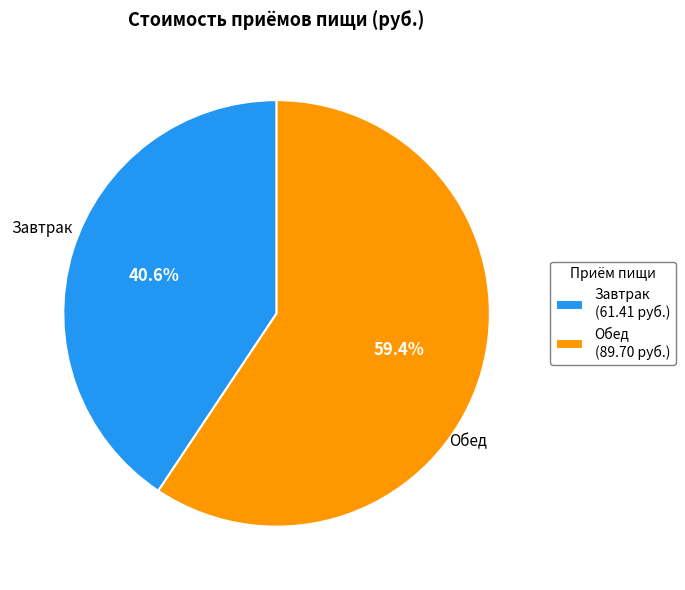

Combined, what portion of the pie is Обед and Завтрак?

100.0%